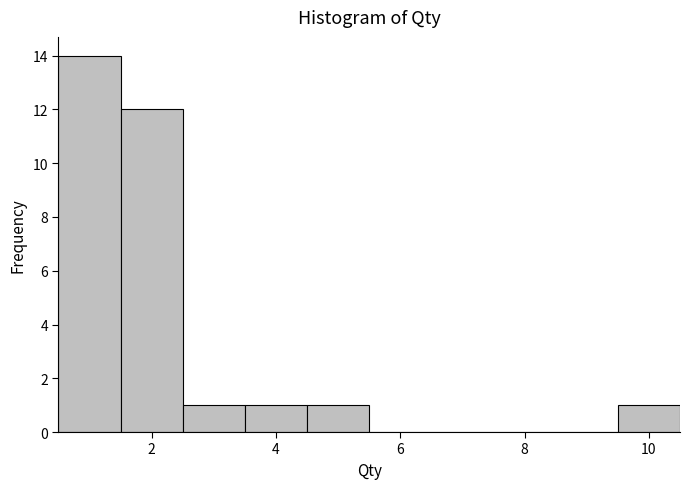

Reading left to right, transcribe this chart: for each bar, give the range it covers on the x-axis and its height. Neither the bar edges nor the heights are printed on the chart, so give them approximately, as read against the axes.

0.5 to 1.5: 14
1.5 to 2.5: 12
2.5 to 3.5: 1
3.5 to 4.5: 1
4.5 to 5.5: 1
5.5 to 6.5: 0
6.5 to 7.5: 0
7.5 to 8.5: 0
8.5 to 9.5: 0
9.5 to 10.5: 1